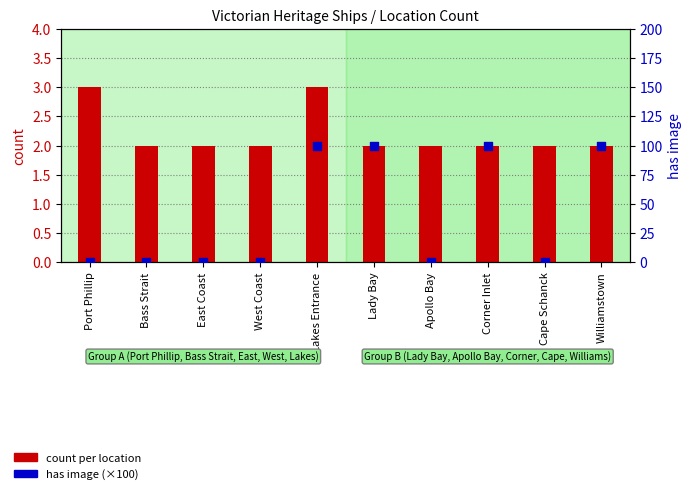

Which series contains the highest Y value?

has image